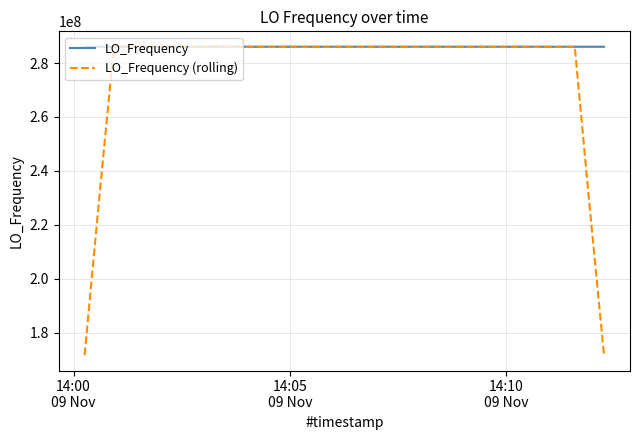

Which series has the widest spread of values?

LO_Frequency (rolling)